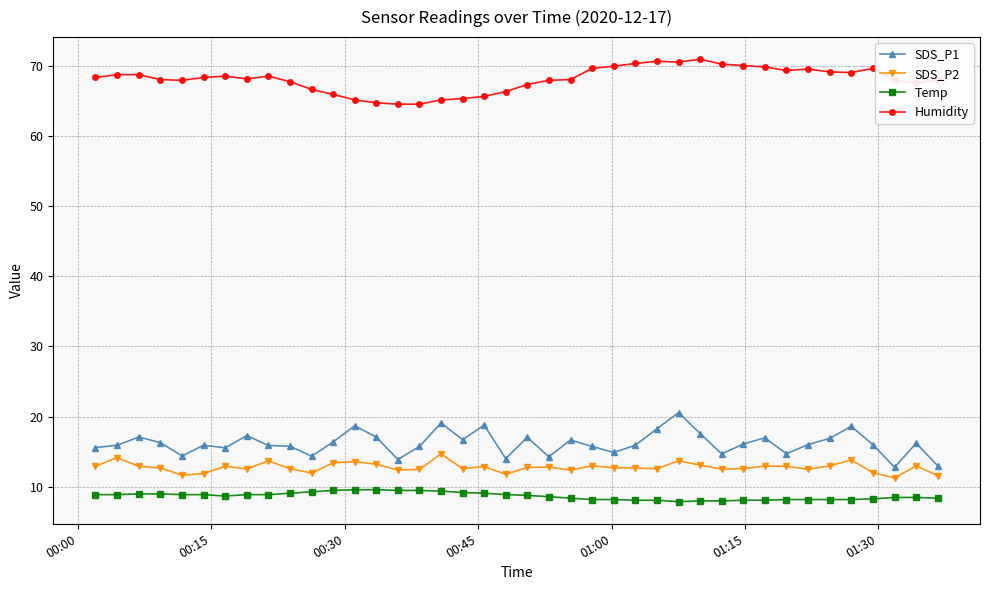

In SDS_P2, how many points are higher than both neighbors (excluding endpoints)?

12